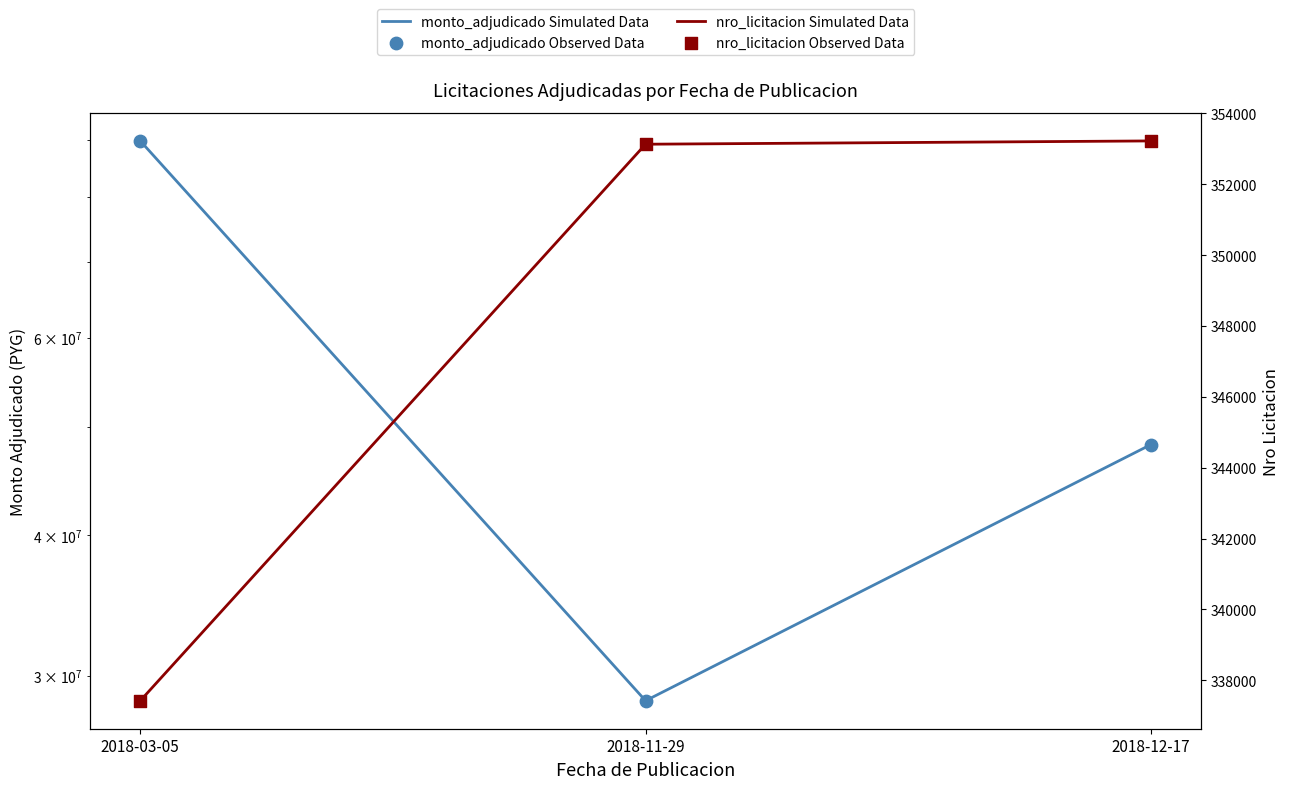

At how many categories does at least one series exceed 89262266?

1